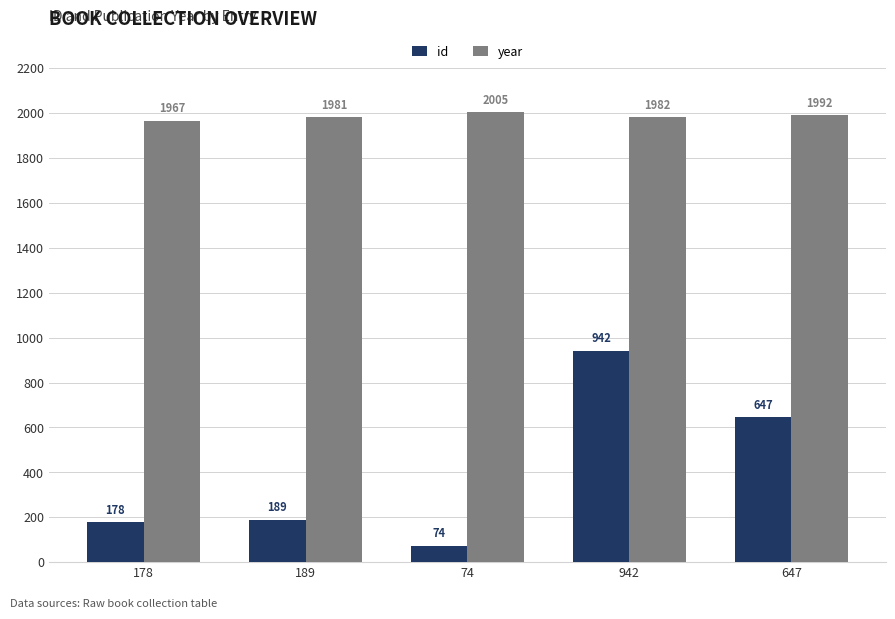

Where is id nearest to the value 508?

647